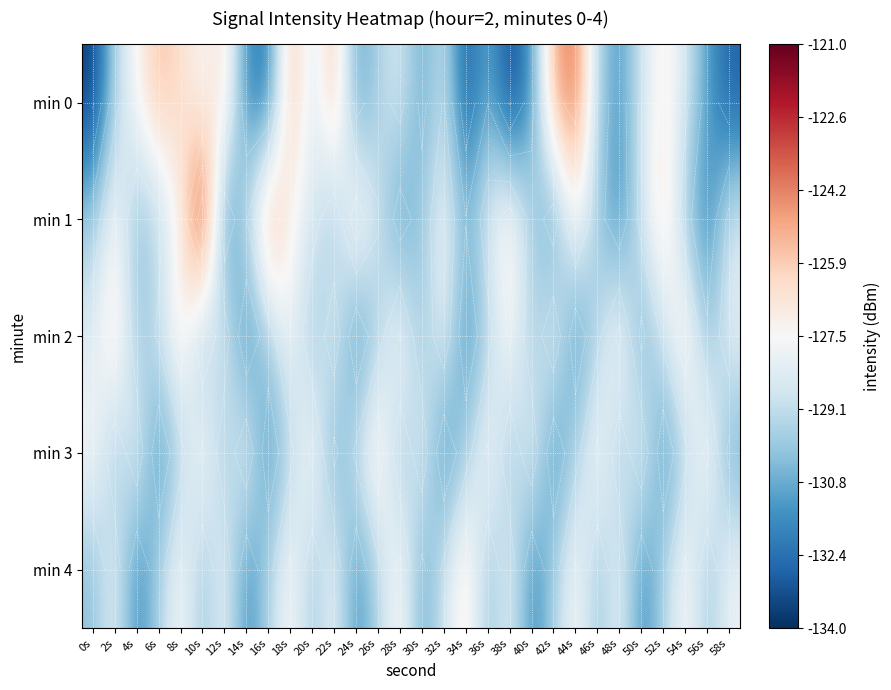

The value of min 4 at 44s is -127.3. True or false?

True